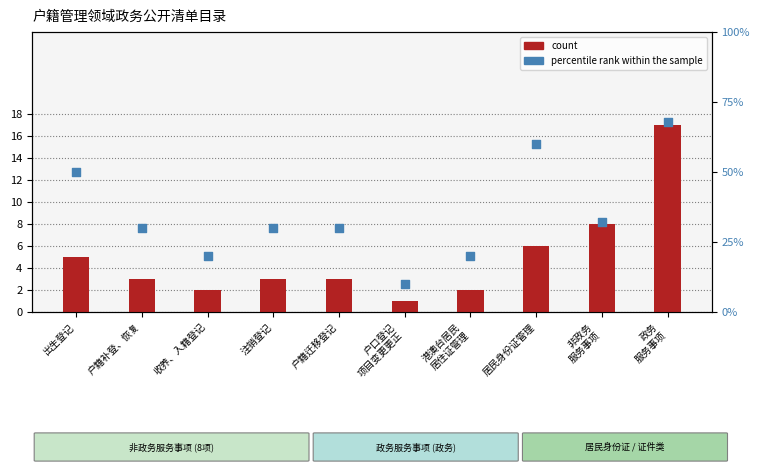

What are all the series names shown in the legend?

count, percentile rank within the sample